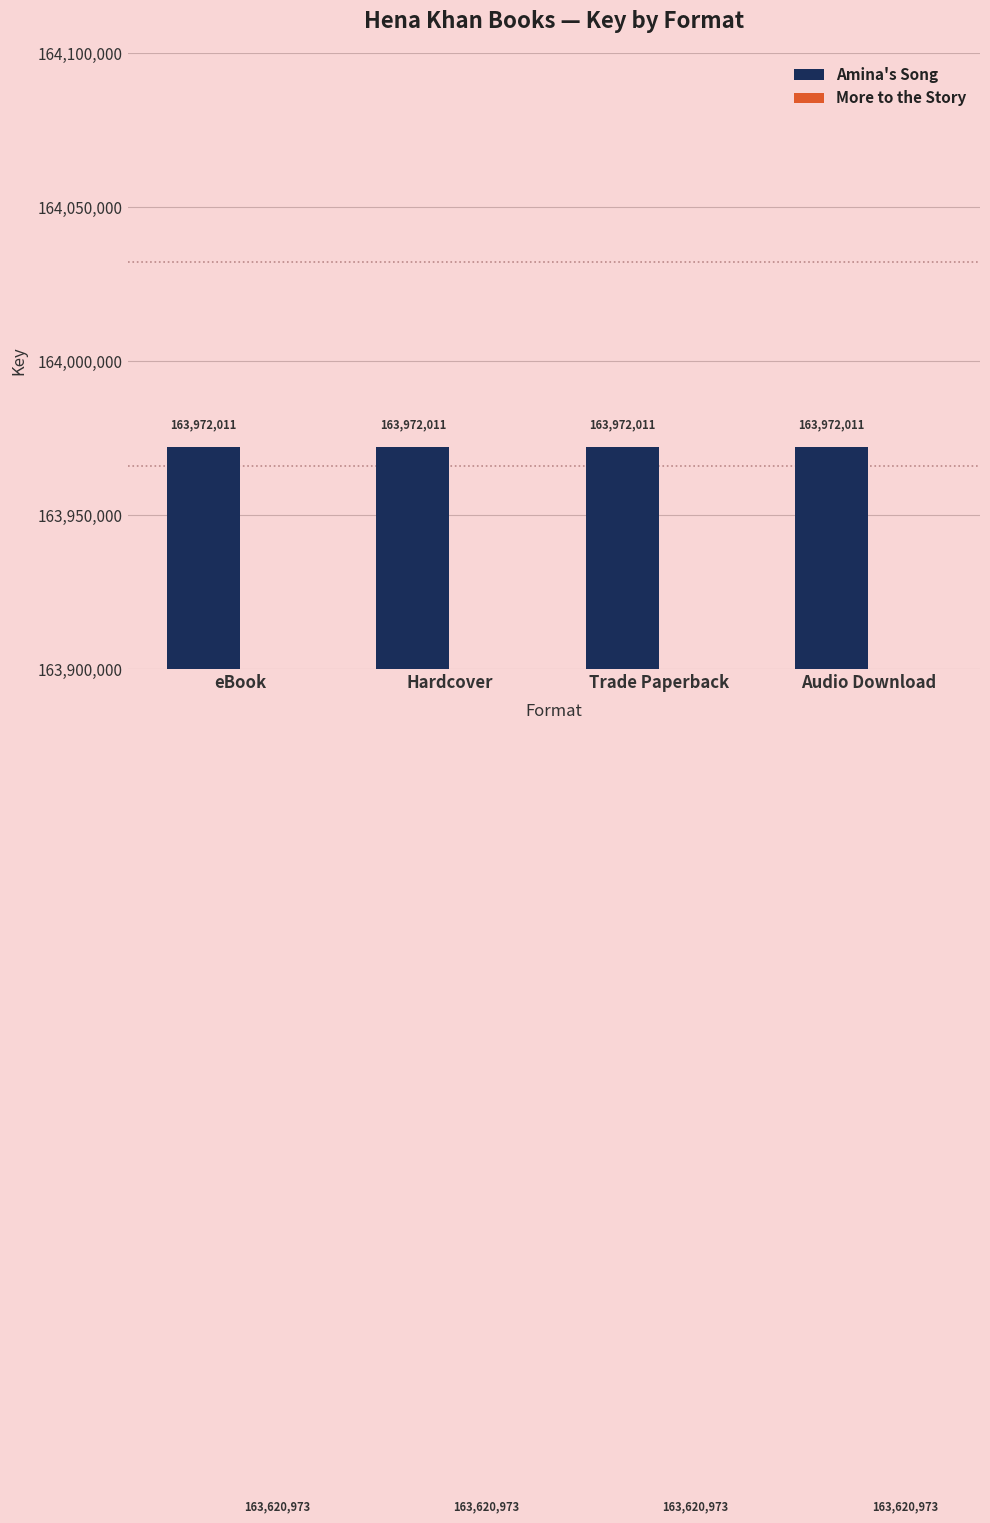

Reading right to left, what are all the values shown in this chart?

Amina's Song: 163972011	163972011	163972011	163972011
More to the Story: 163620973	163620973	163620973	163620973